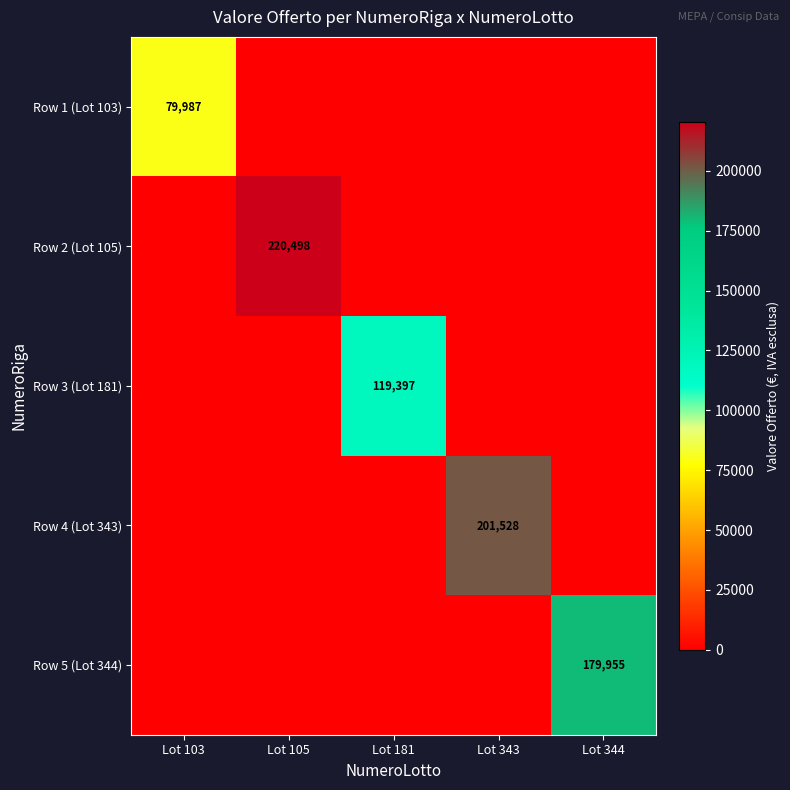

Rank the series by their maximum value, from lowest to highest.

Row 1 (Lot 103), Row 3 (Lot 181), Row 5 (Lot 344), Row 4 (Lot 343), Row 2 (Lot 105)